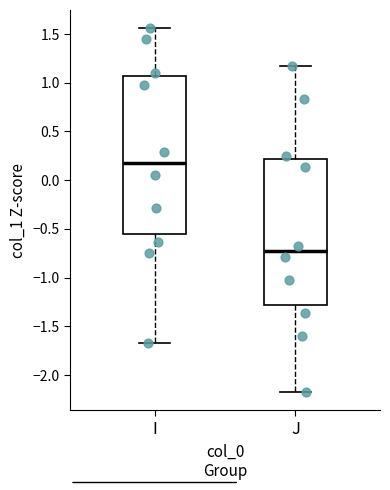

Which box's median line is the lowest?

J